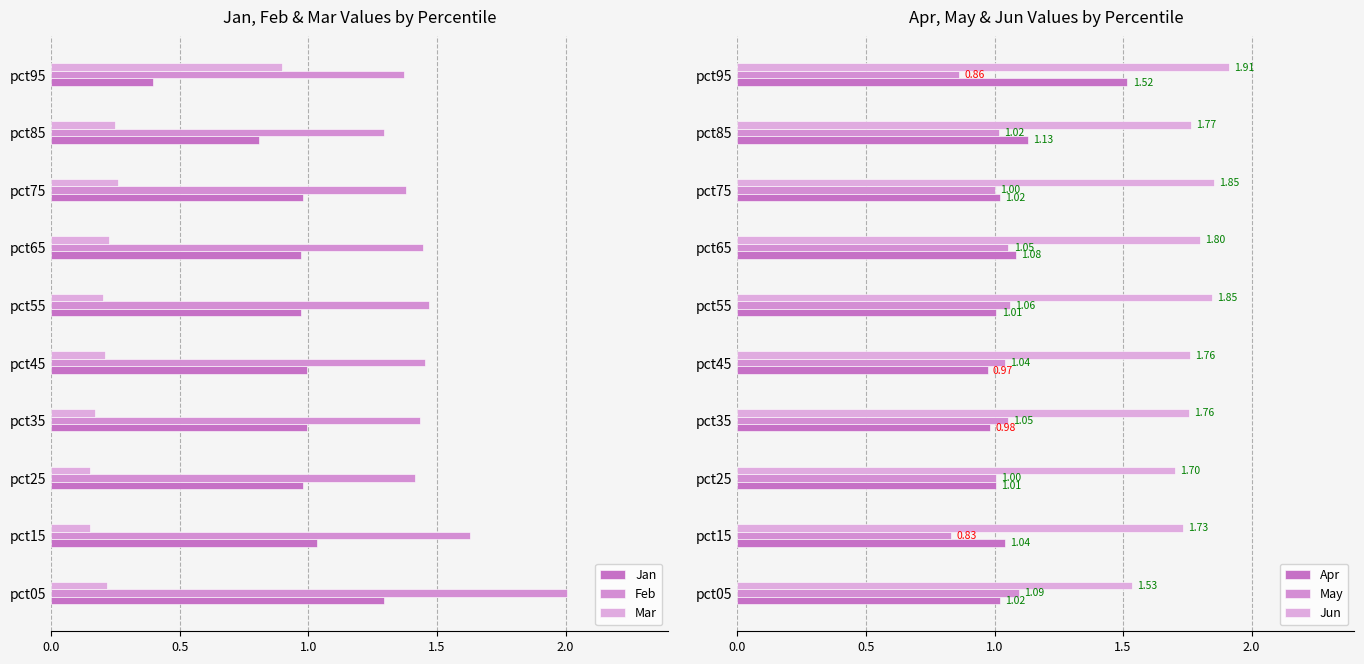

The Feb series shows 1.4 at 9. True or false?

True